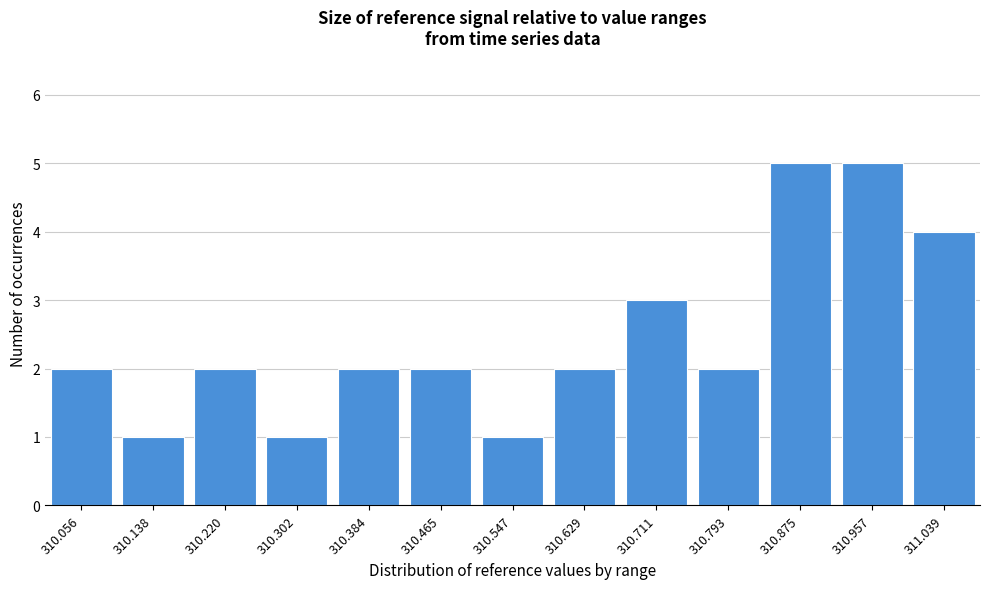

Reading left to right, list all the values displayed in this chart.

310.056=2	310.138=1	310.220=2	310.302=1	310.384=2	310.465=2	310.547=1	310.629=2	310.711=3	310.793=2	310.875=5	310.957=5	311.039=4